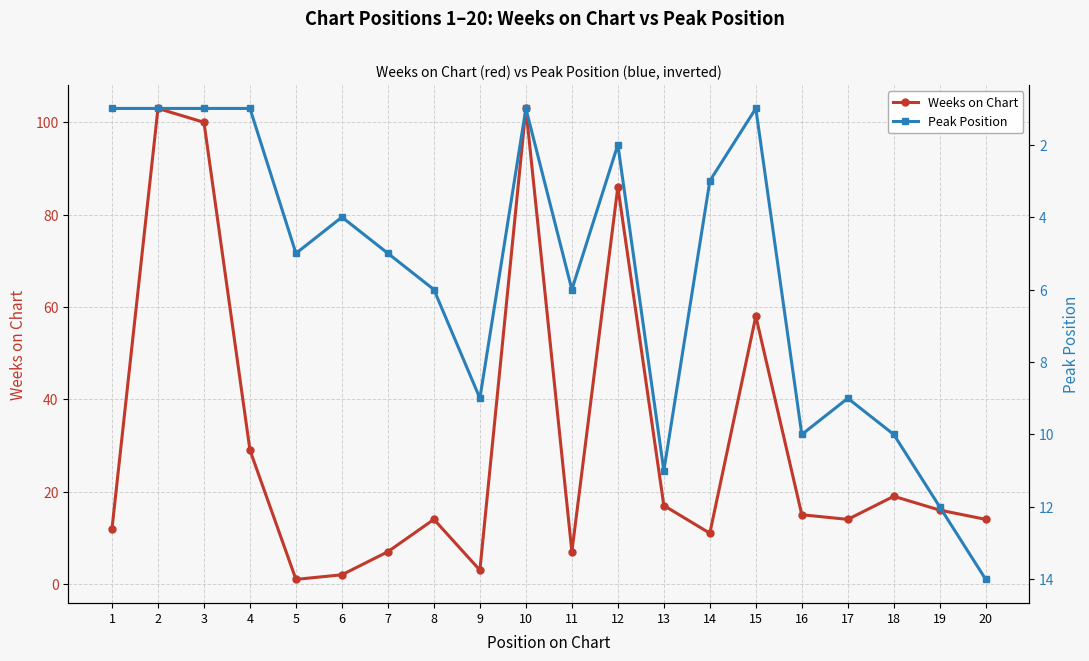

Where do Weeks on Chart and Peak Position first cross each other?

4 and 5